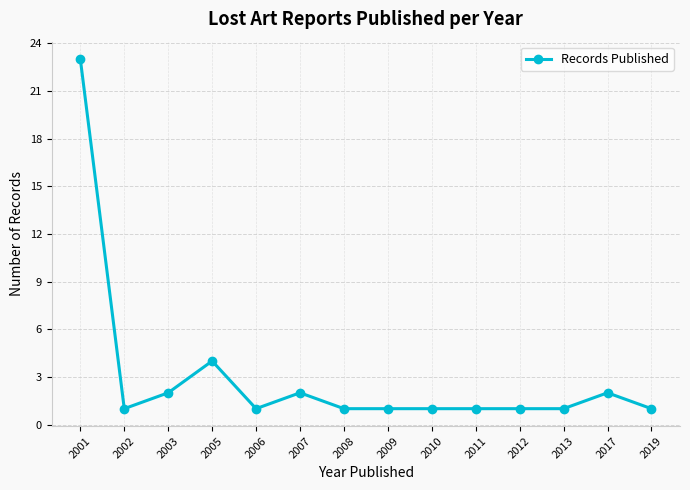

What is the ratio of the value at 2019 to the value at 2017?

0.5